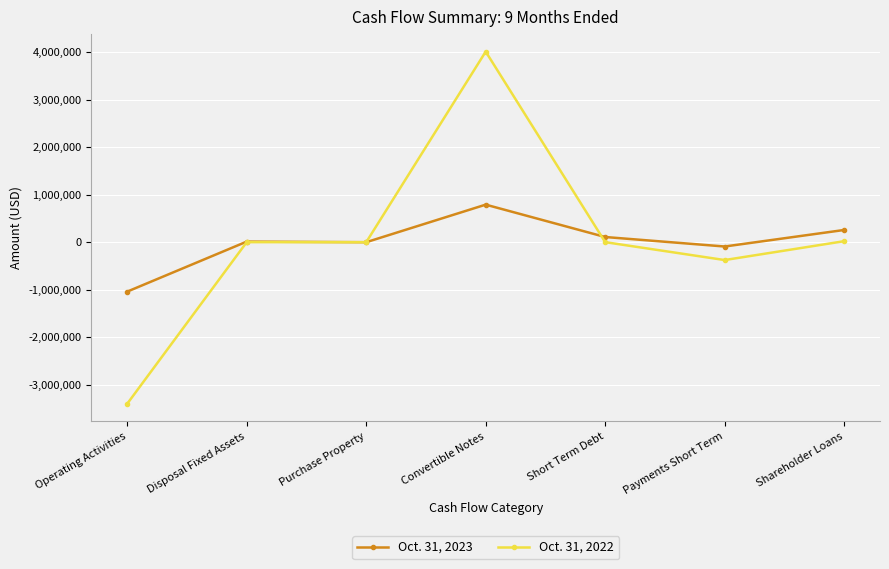

Does the chart display data point markers on the line(s)?

Yes